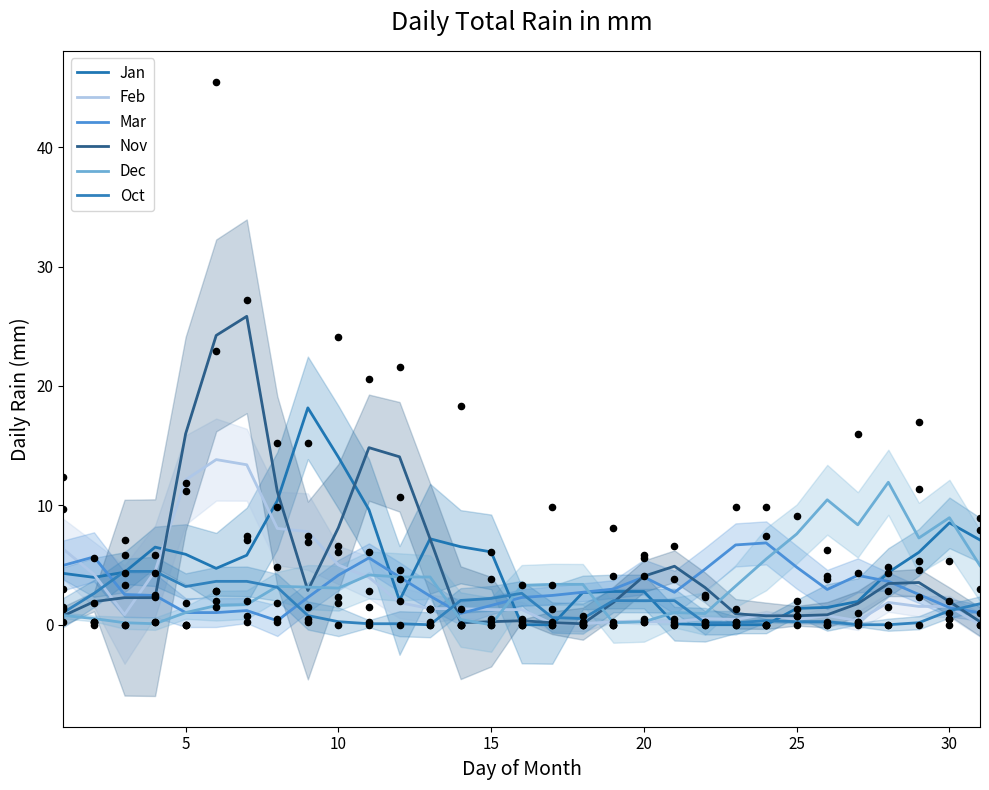

Which series has the largest total across all categories?

Nov